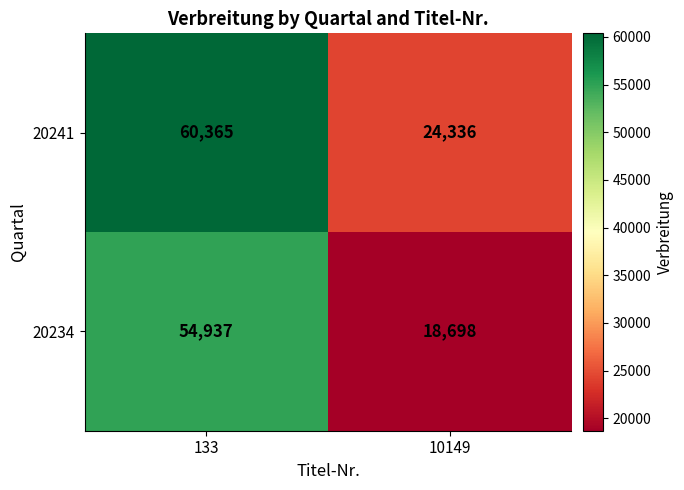

Reading right to left, extract all data points from this chart.

20241: 24336	60365
20234: 18698	54937